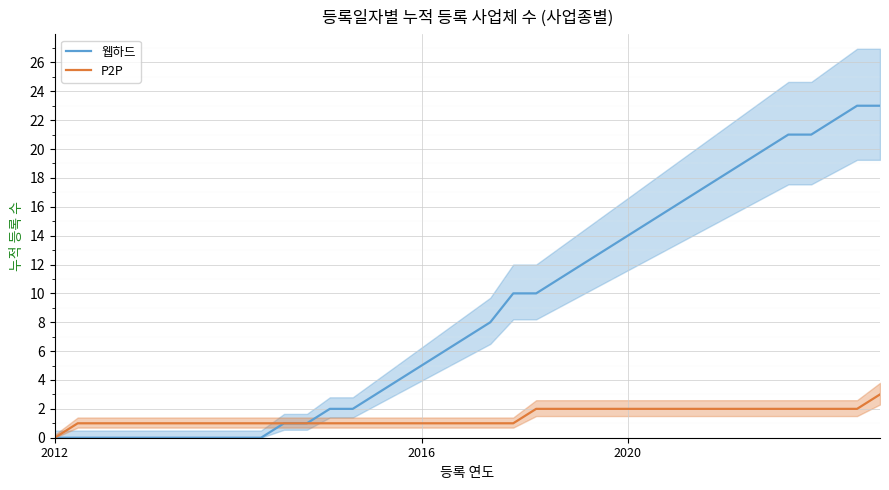

Rank the series by their maximum value, from lowest to highest.

P2P, 웹하드